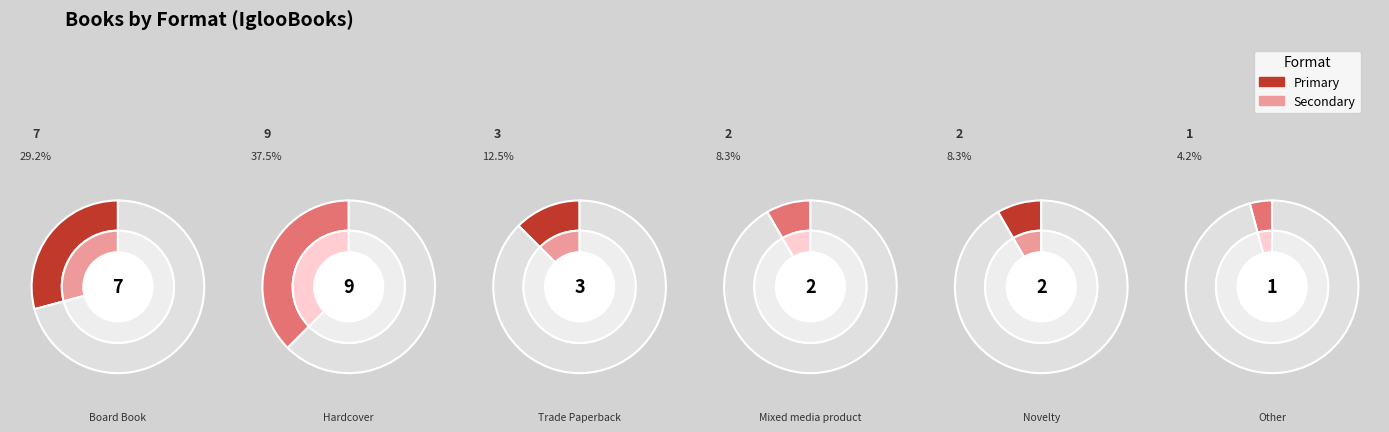

To the nearest percent, what portion does Novelty represent?

8%